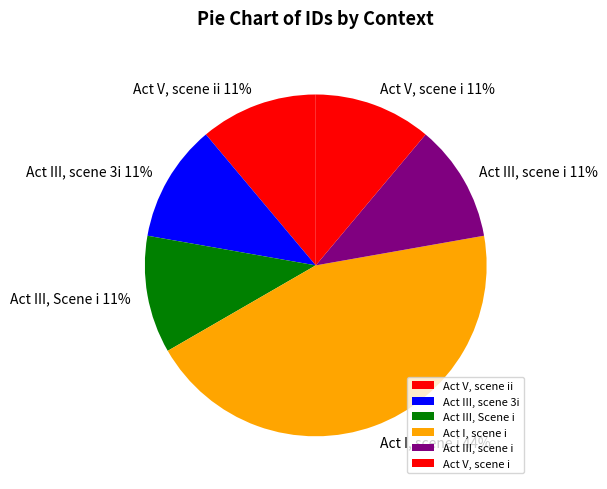

What is the largest slice in the pie chart?

Act I, scene i